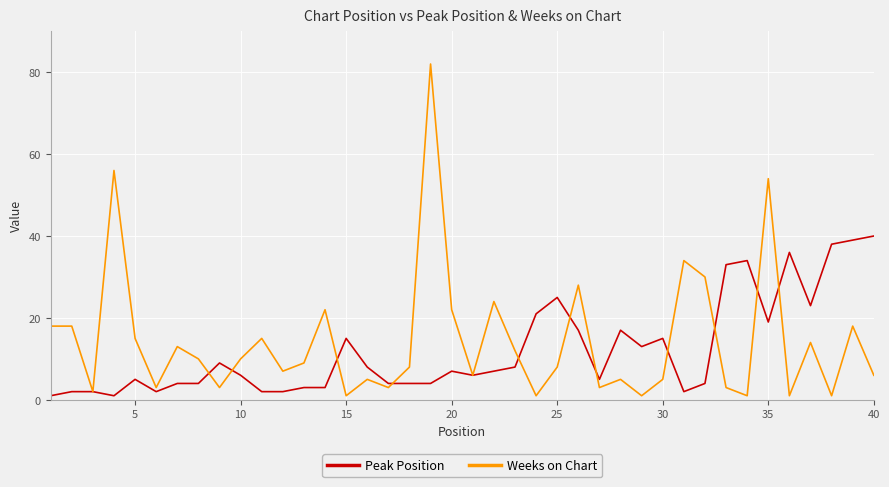

Rank the series by their maximum value, from highest to lowest.

Weeks on Chart, Peak Position